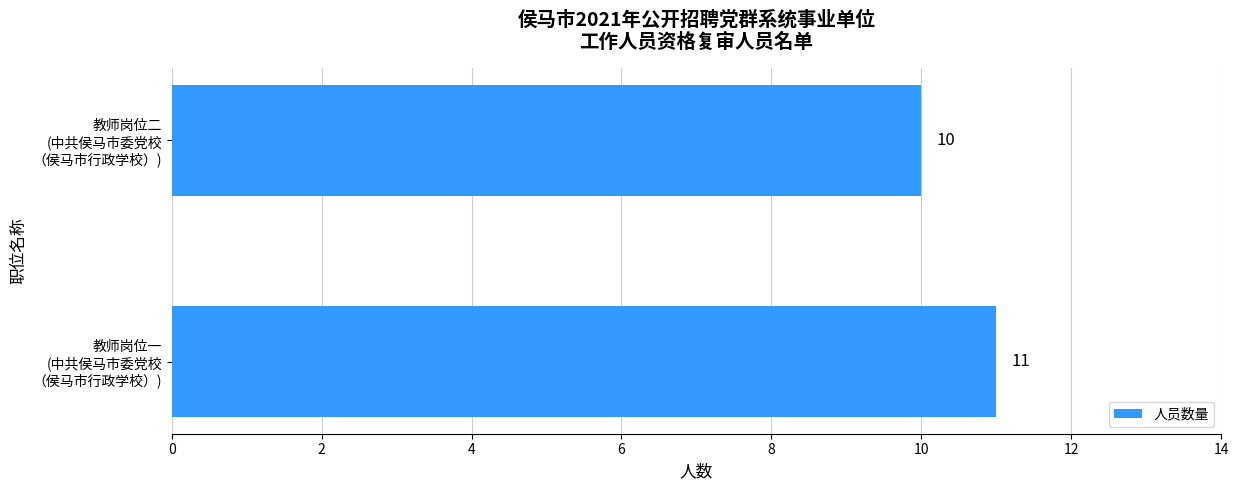

What is the maximum value shown in the chart?

11